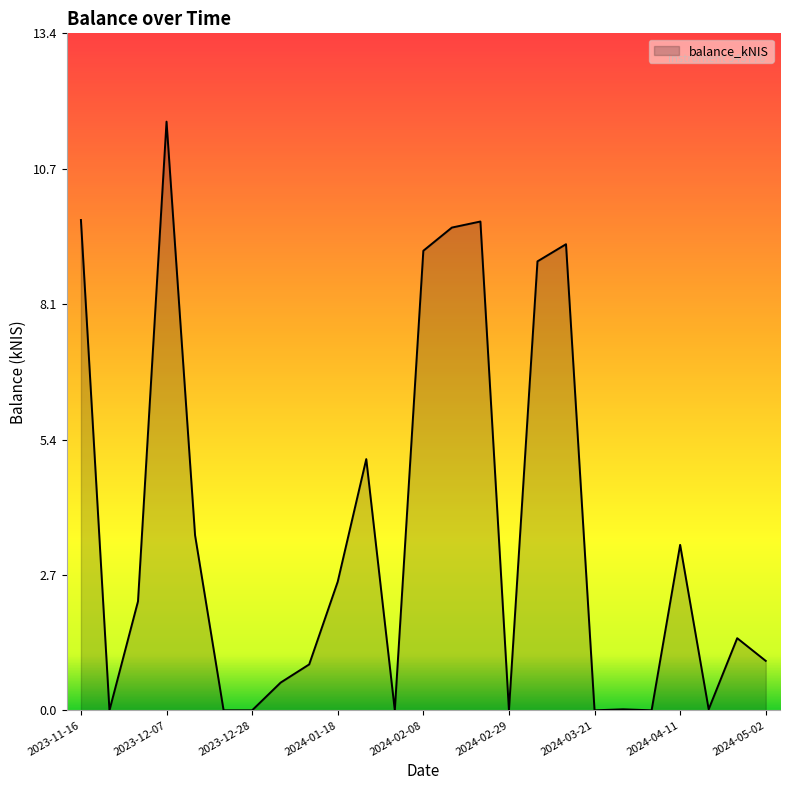

What is the difference between the maximum and minimum values?

11.7